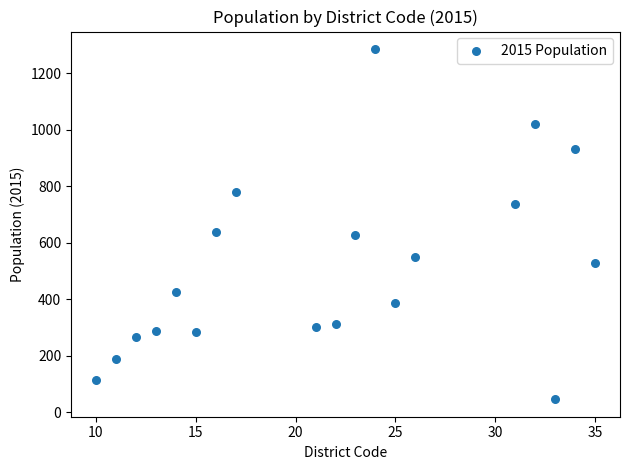

What is the range of X values (max minus min)?

25